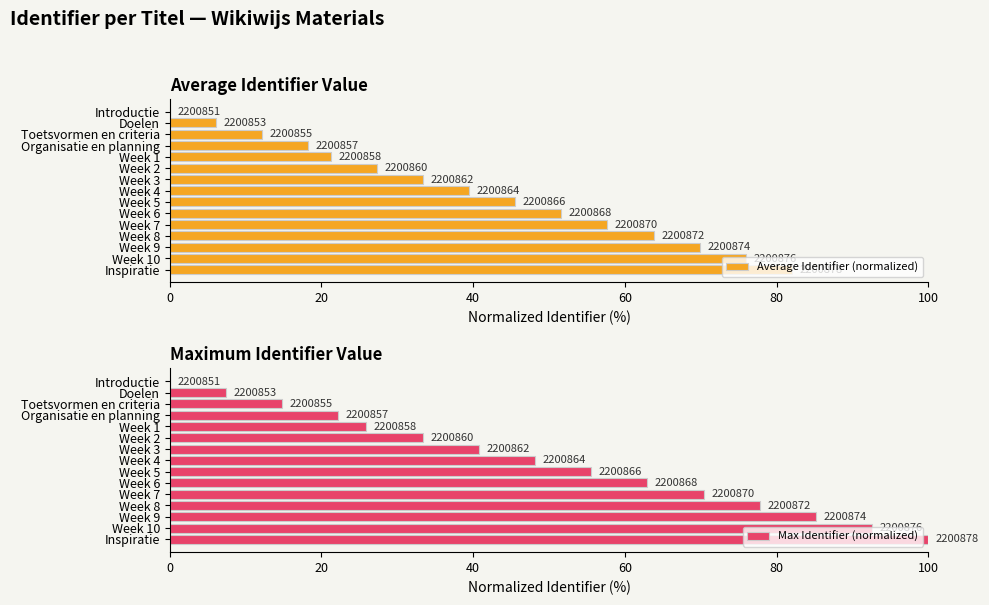

How many values in the Max Identifier (normalized) series are below 48?

7